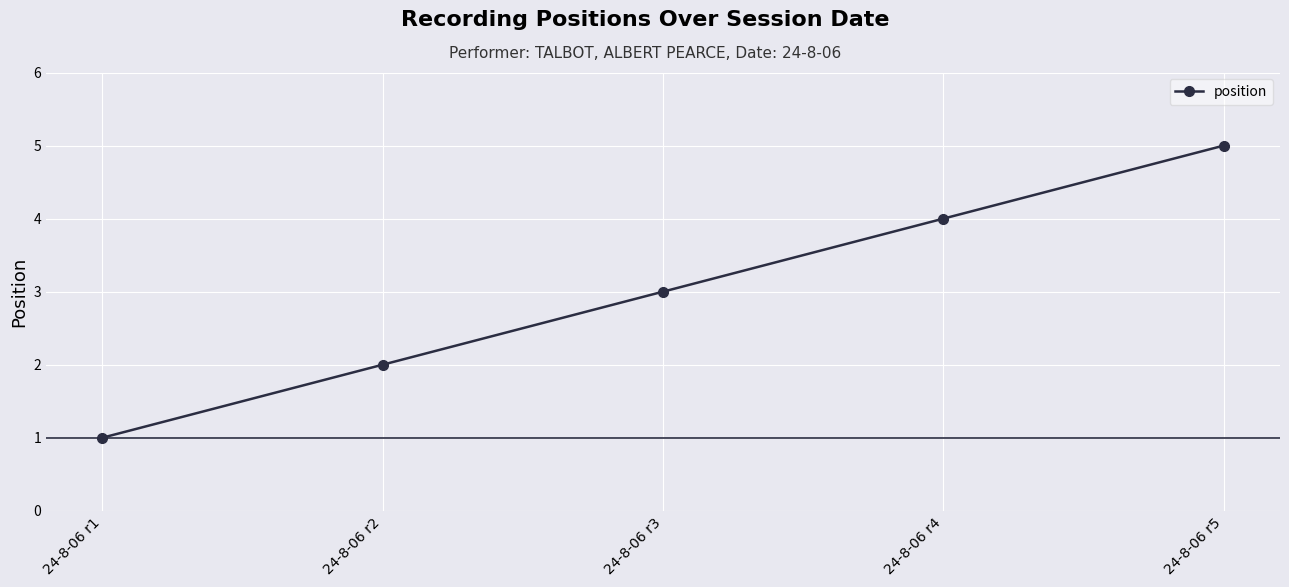

Reading right to left, extract all data points from this chart.

24-8-06 r5=5	24-8-06 r4=4	24-8-06 r3=3	24-8-06 r2=2	24-8-06 r1=1